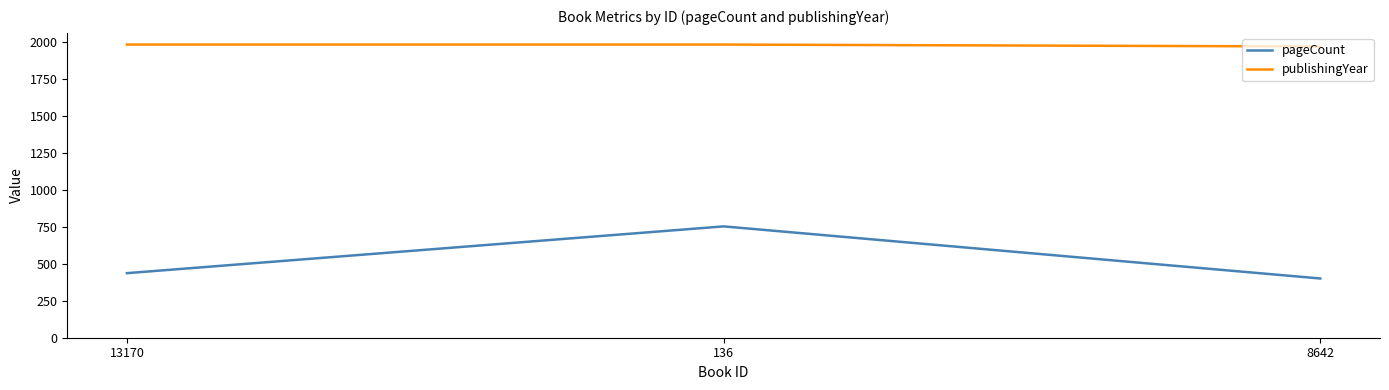

The publishingYear series shows 1980 at 13170. True or false?

True